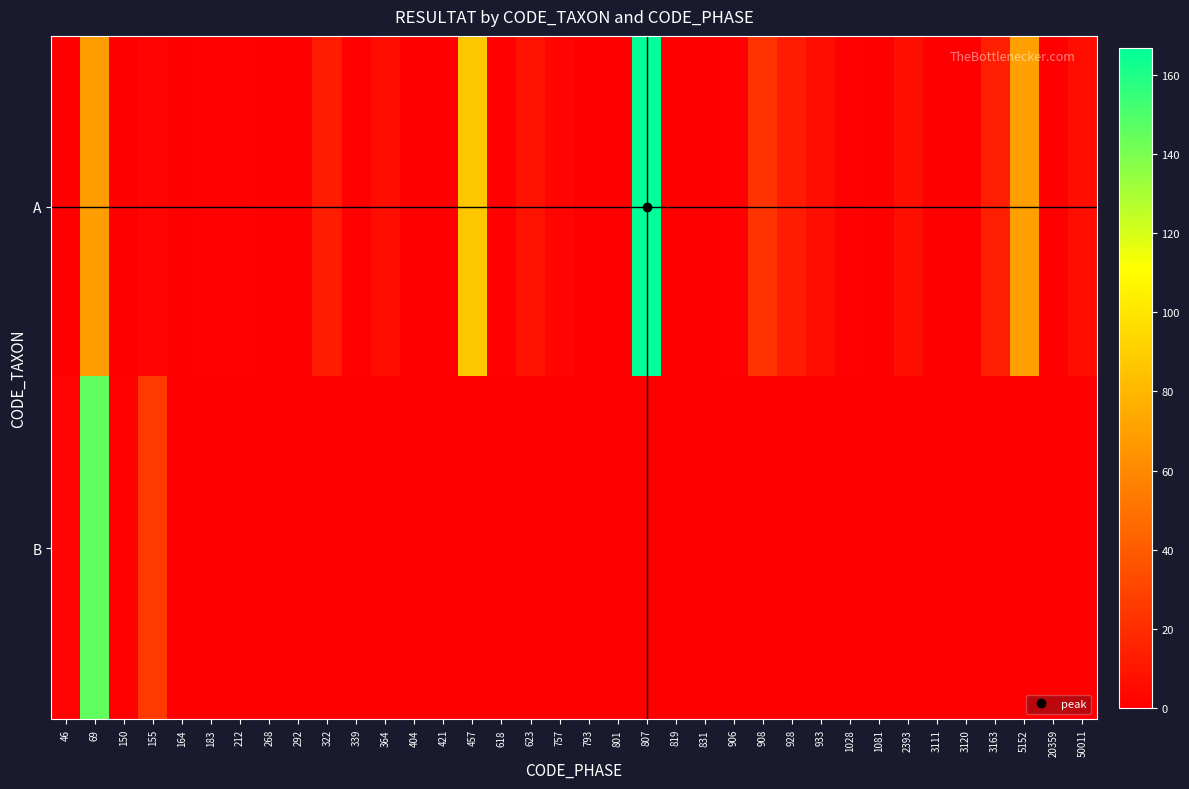

Reading left to right, extract all data points from this chart.

A: 46=0	69=69	150=0	155=2	164=0	183=1	212=1	268=0	292=0	322=13	339=1	364=6	404=0	421=0	457=87	618=1	623=9	757=2	793=0	801=0	807=167	819=0	831=0	906=1	908=23	928=13	933=6	1028=1	1081=0	2393=7	3111=0	3120=0	3163=14	5152=70	20359=0	50011=6
B: 46=2	69=146	150=1	155=25	164=0	183=0	212=0	268=0	292=0	322=0	339=0	364=0	404=0	421=0	457=0	618=0	623=0	757=0	793=0	801=0	807=0	819=0	831=0	906=0	908=0	928=0	933=0	1028=0	1081=0	2393=0	3111=0	3120=0	3163=0	5152=0	20359=0	50011=0